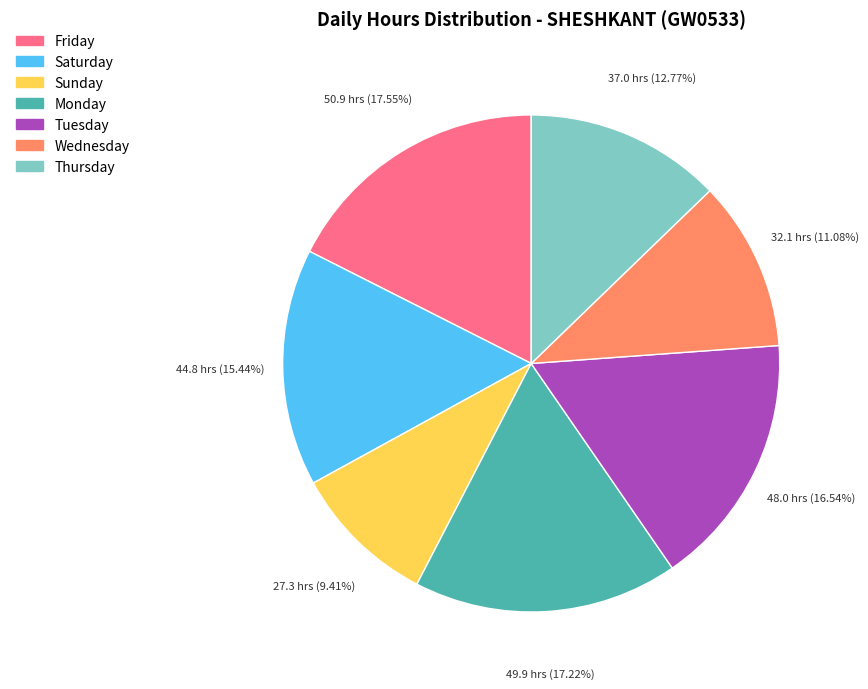

Count the number of slices in the pie.

7